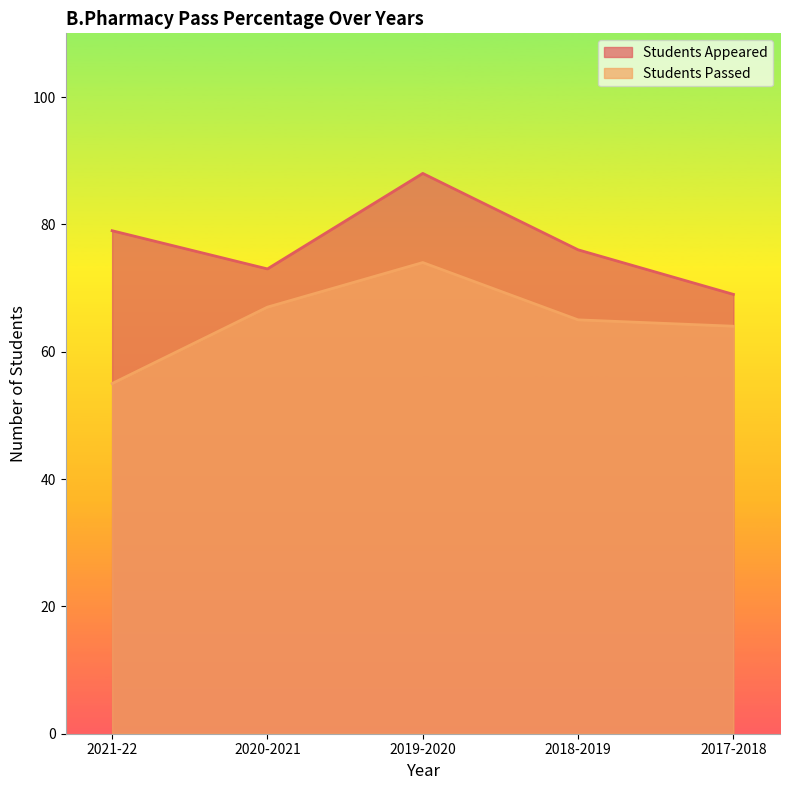

The Students Appeared series shows 140 at 2019-2020. True or false?

False